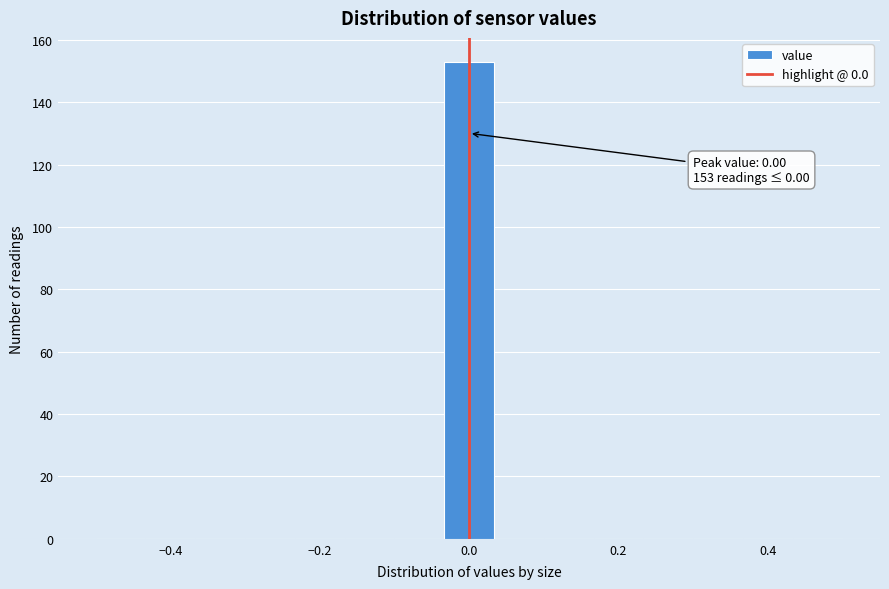

Read against the x-axis, roughly where is the centre of the tallest bar?

0.00